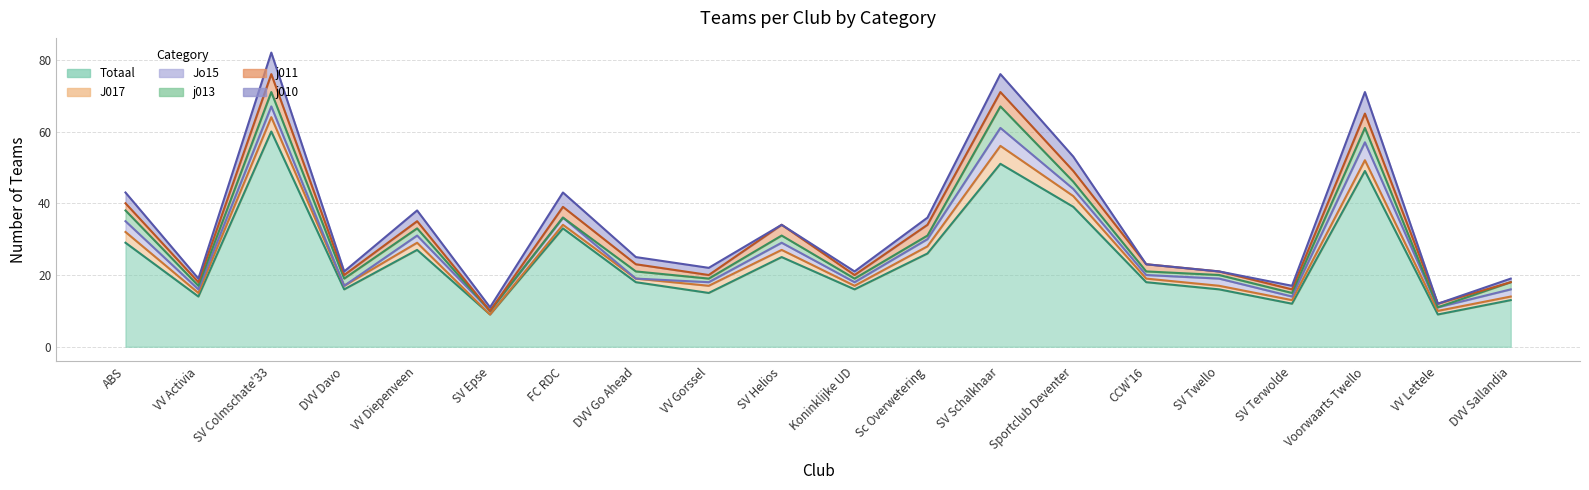

What is the difference between the Totaal values at VV Lettele and DVV Sallandia?

4